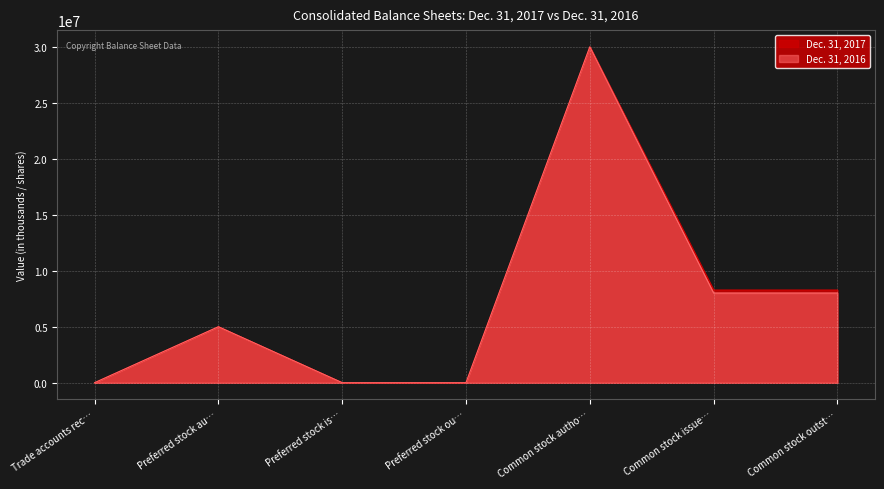

True or false: Dec. 31, 2017 has more than 0 points higher than both neighbors.

True